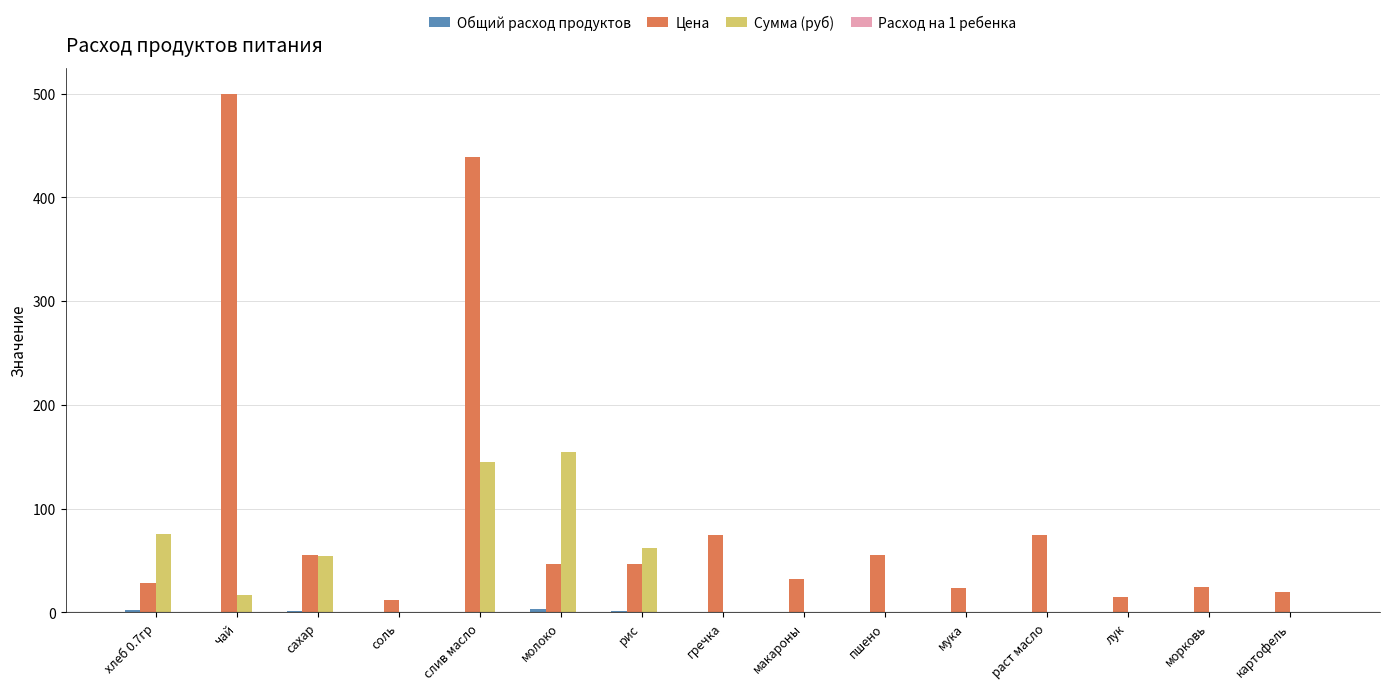

How many groups of bars are there?

15